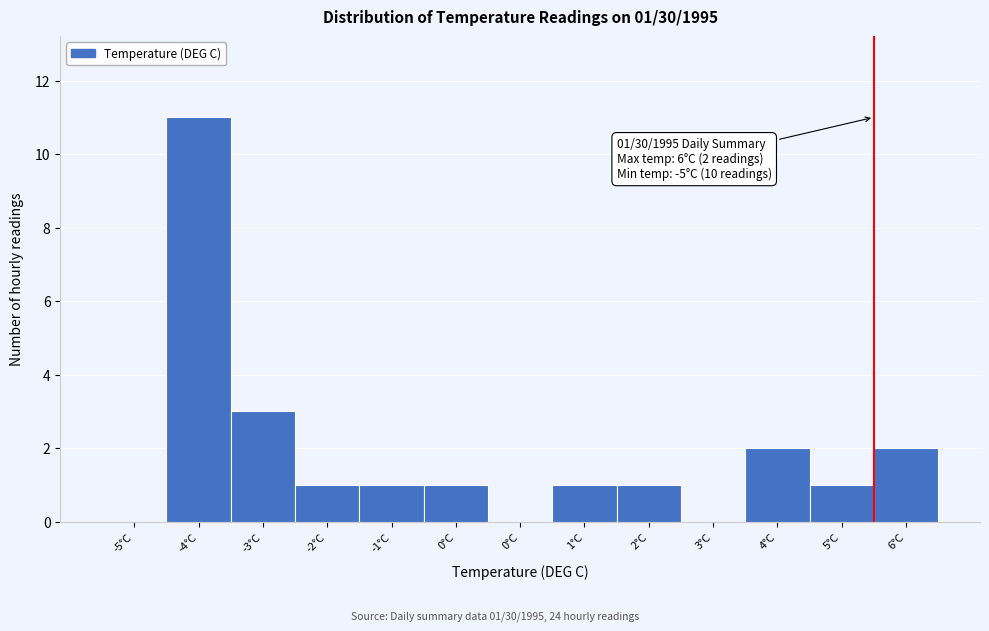

How many distinct data groups are displayed?

1